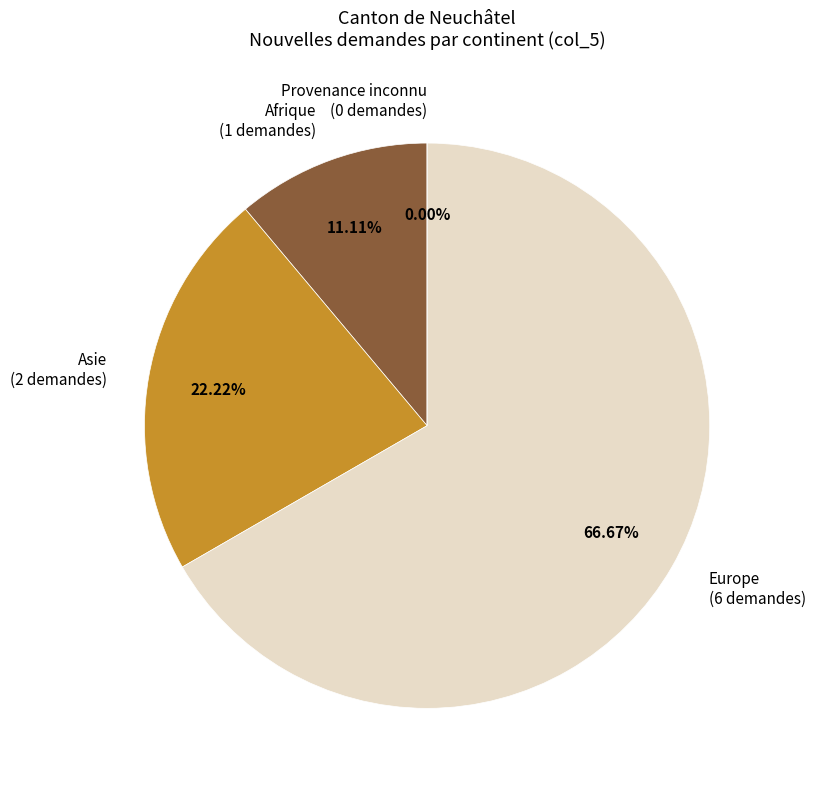

To the nearest percent, what is the combined percentage of Afrique and Europe?

78%